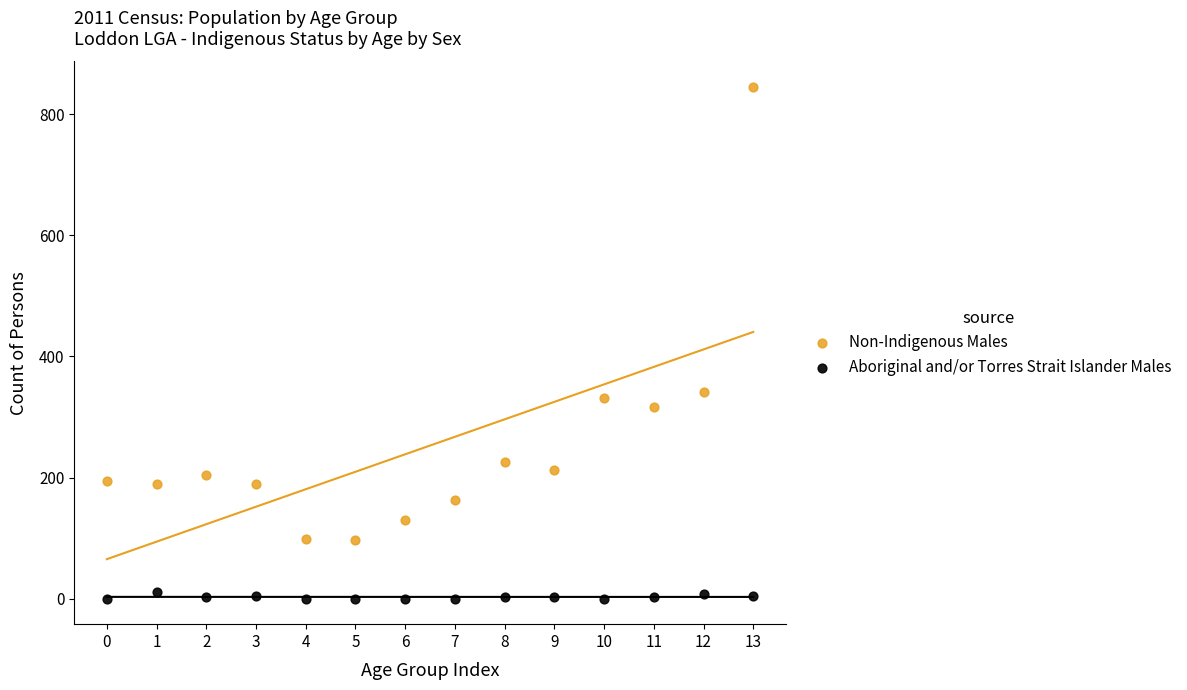

Which series contains the lowest Y value?

Aboriginal and/or Torres Strait Islander Males